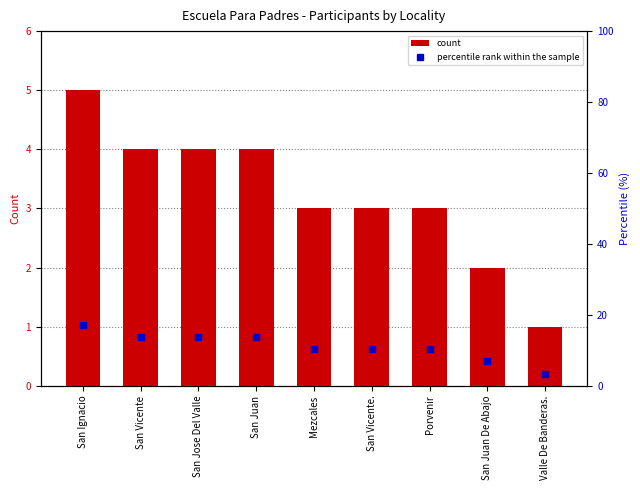

Reading right to left, list all the values displayed in this chart.

count: Valle De Banderas.=1.0	San Juan De Abajo=2.0	Porvenir=3.0	San Vicente.=3.0	Mezcales=3.0	San Juan=4.0	San Jose Del Valle=4.0	San Vicente=4.0	San Ignacio=5.0
percentile rank within the sample: Valle De Banderas.=3.4	San Juan De Abajo=6.9	Porvenir=10.3	San Vicente.=10.3	Mezcales=10.3	San Juan=13.8	San Jose Del Valle=13.8	San Vicente=13.8	San Ignacio=17.2